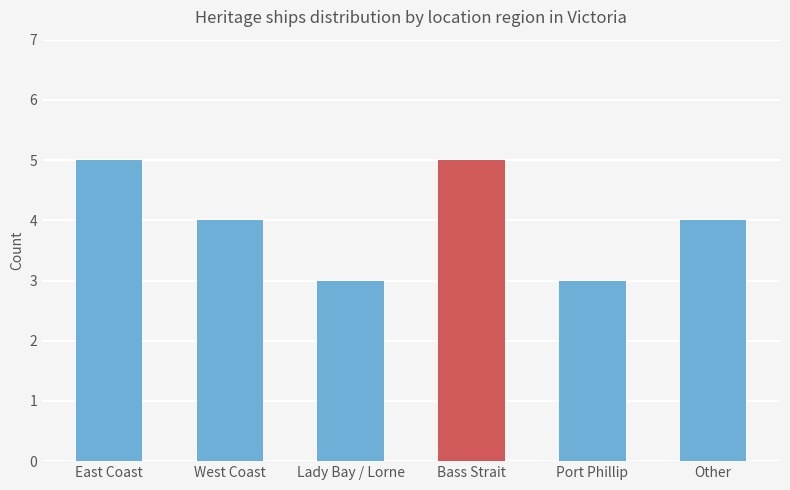

What is the maximum value shown in the chart?

5